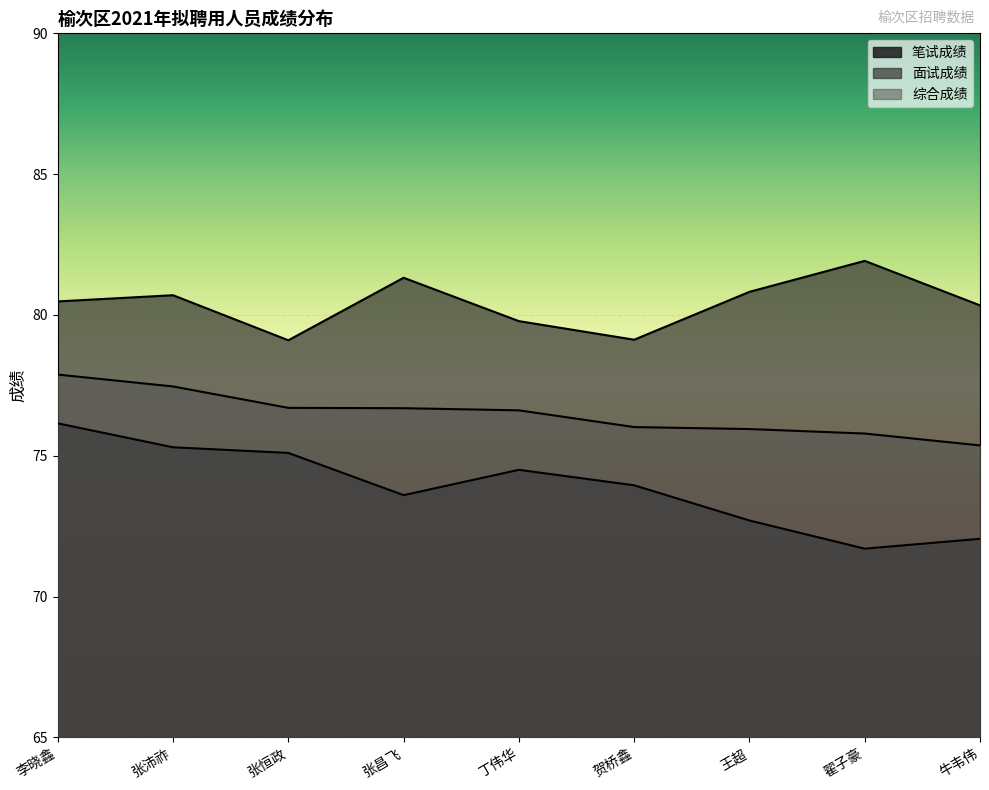

Reading left to right, what are all the values shown in this chart?

笔试成绩: 76.2	75.3	75.1	73.6	74.5	74.0	72.7	71.7	72.0
面试成绩: 80.5	80.7	79.1	81.3	79.8	79.1	80.8	81.9	80.3
综合成绩: 77.9	77.5	76.7	76.7	76.6	76.0	75.9	75.8	75.4